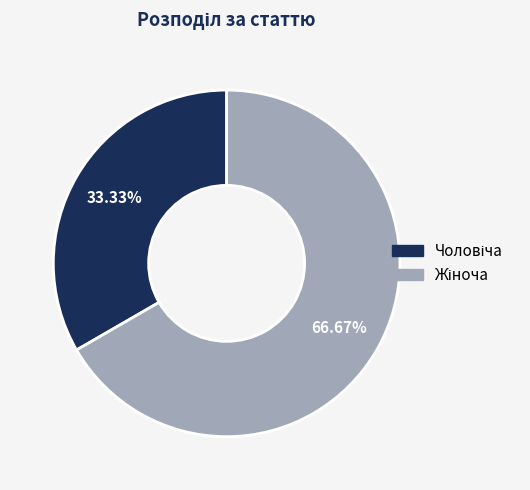

Is there a majority slice in this chart?

Yes